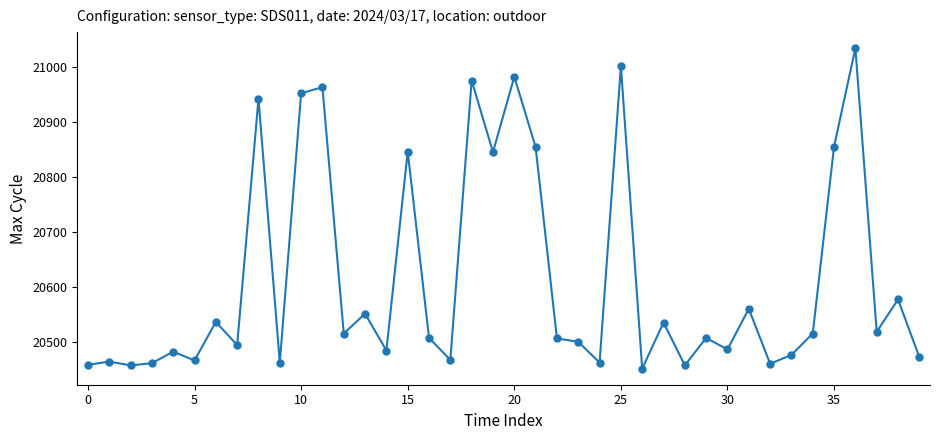

What is the value of the 3rd point from the left?

20458